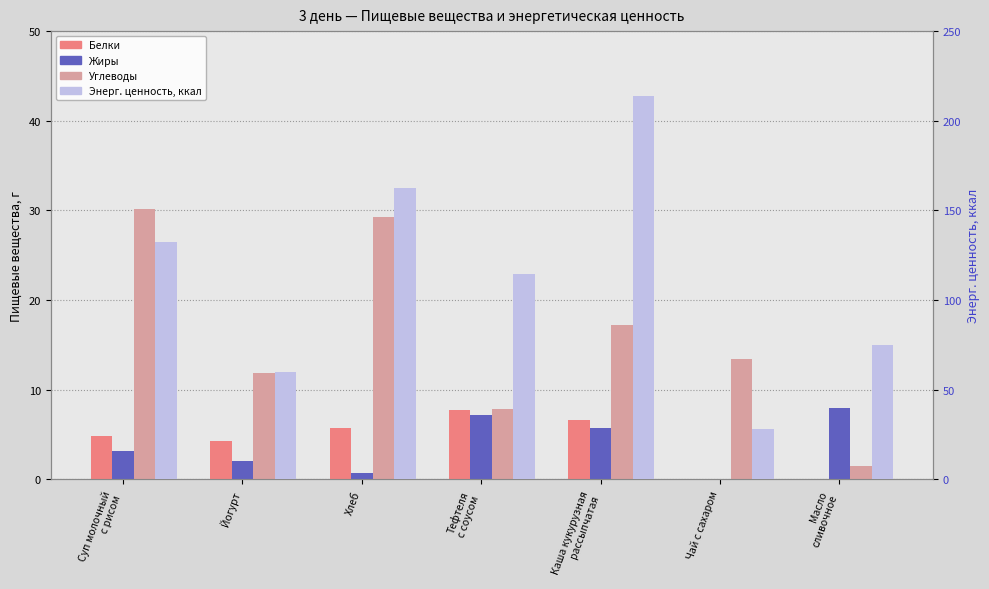

How many series are shown in this chart?

4